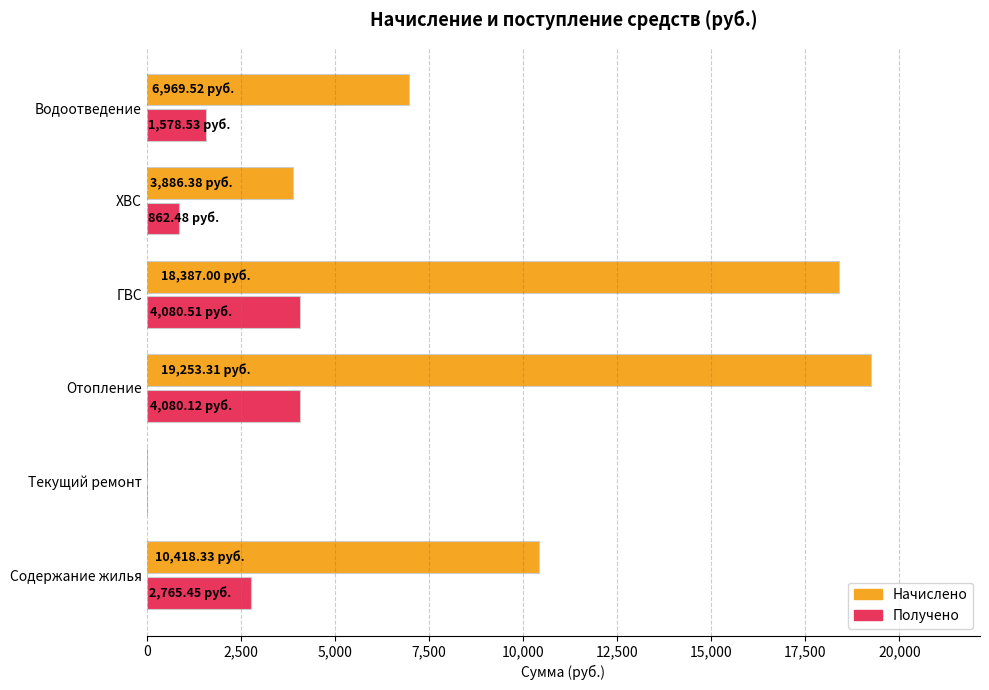

At which category does the chart reach its peak across all series?

Отопление